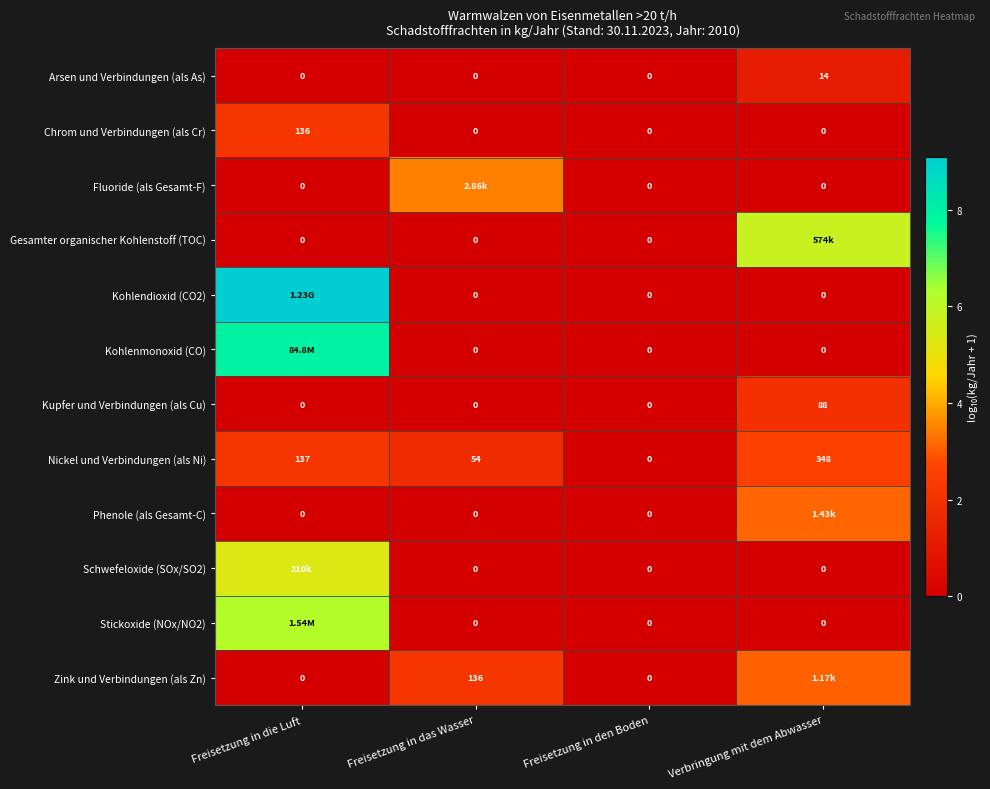

At which category does the chart reach its minimum across all series?

Freisetzung in die Luft